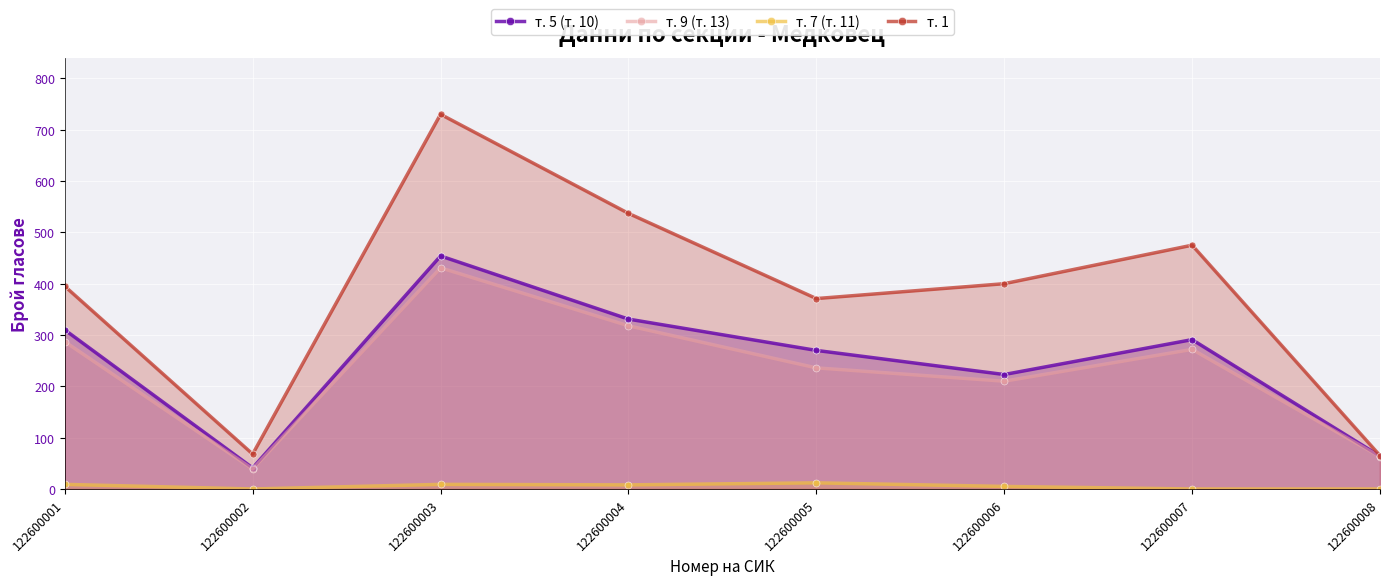

How many lines are shown in the chart?

4